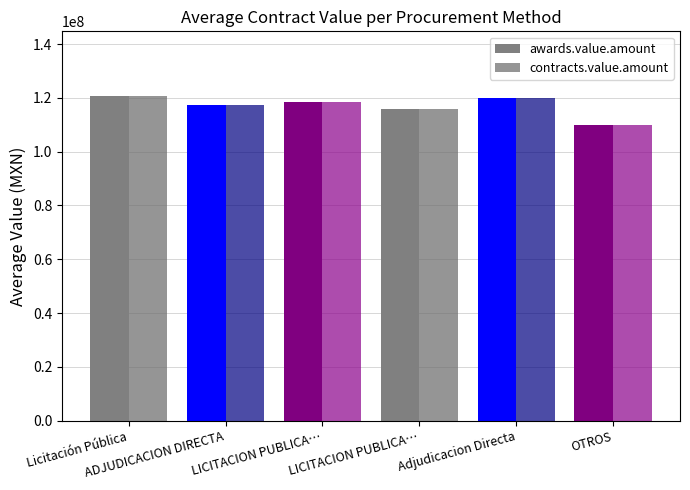

What is the value of the awards.value.amount bar at the 5th from the left?

119997408.0